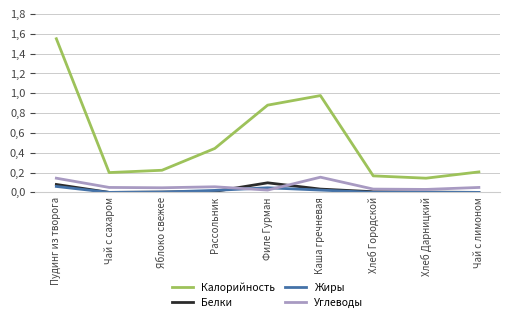

How many times do Белки and Жиры cross each other?

1